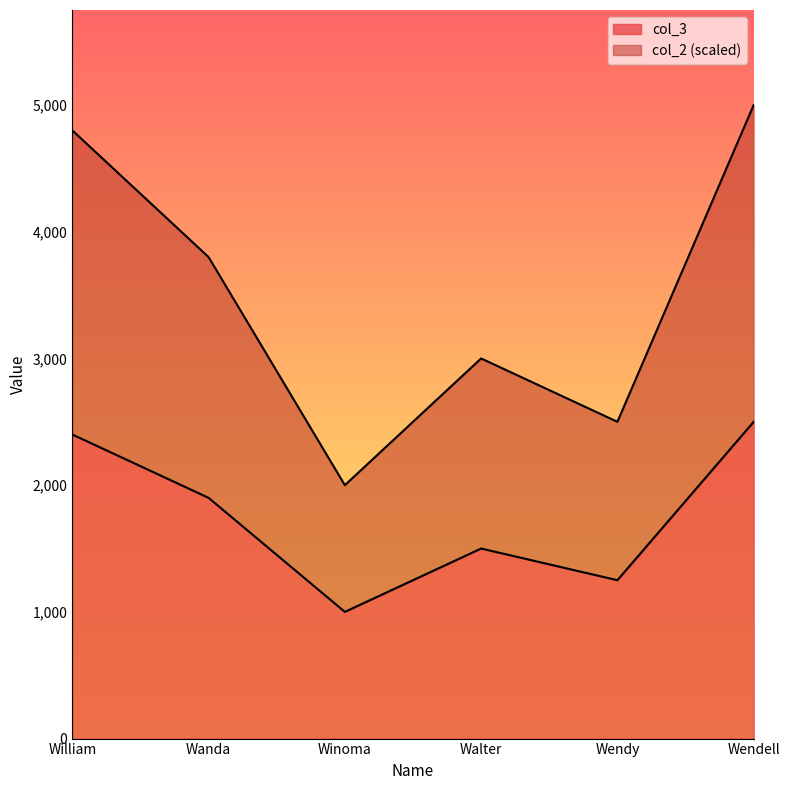

Rank the series by their maximum value, from highest to lowest.

col_2, col_3